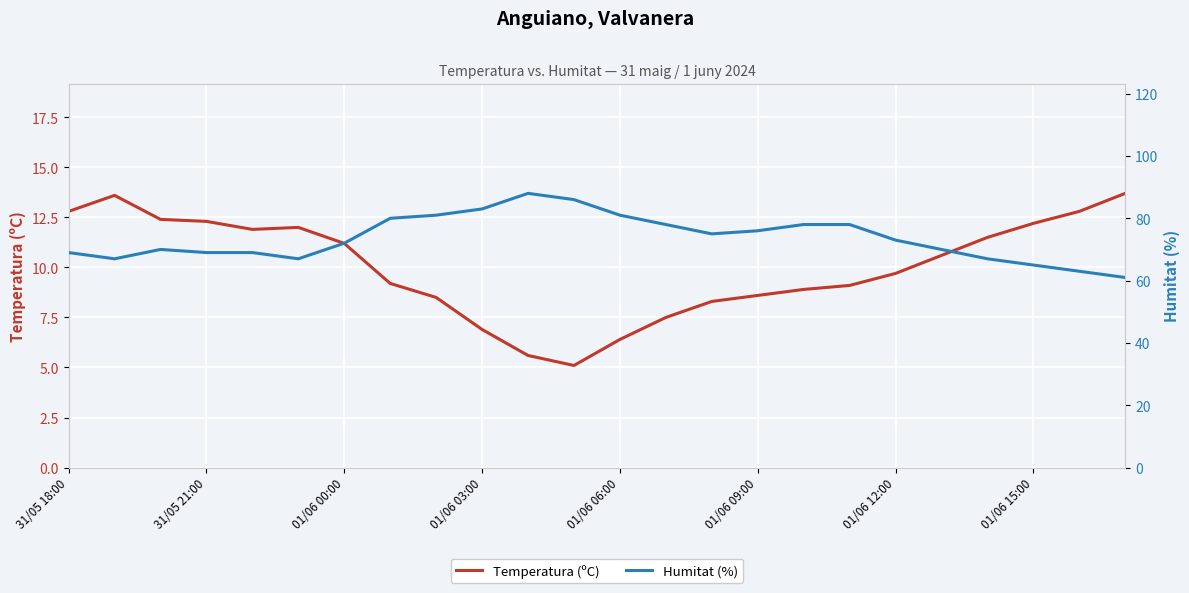

What is the difference between the highest and lowest values at 11?

80.9